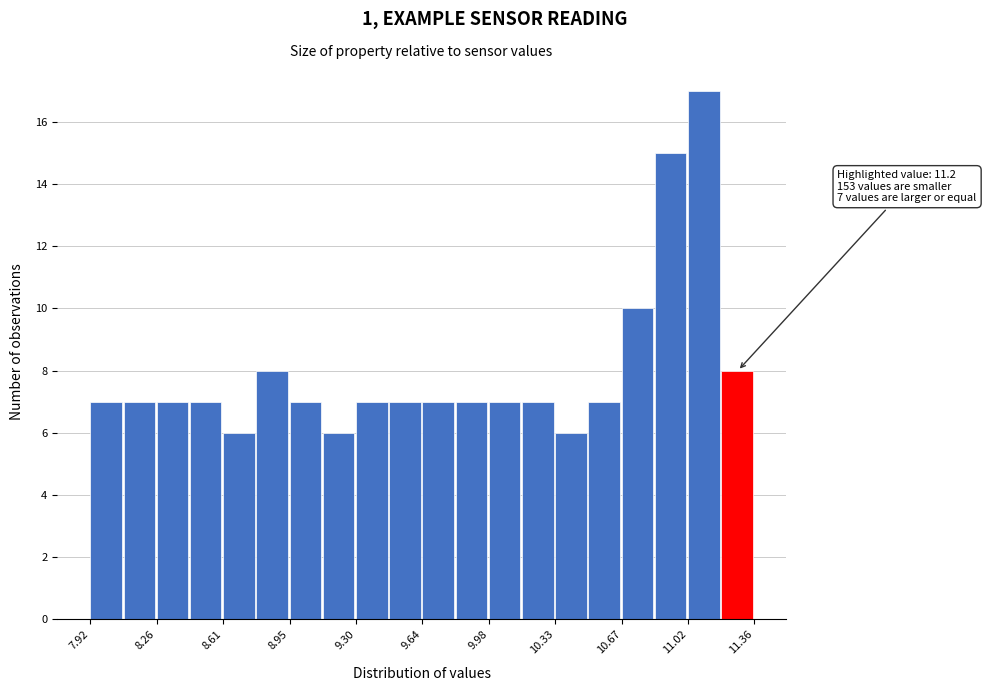

Read against the x-axis, roughly where is the centre of the tallest bar?

11.10